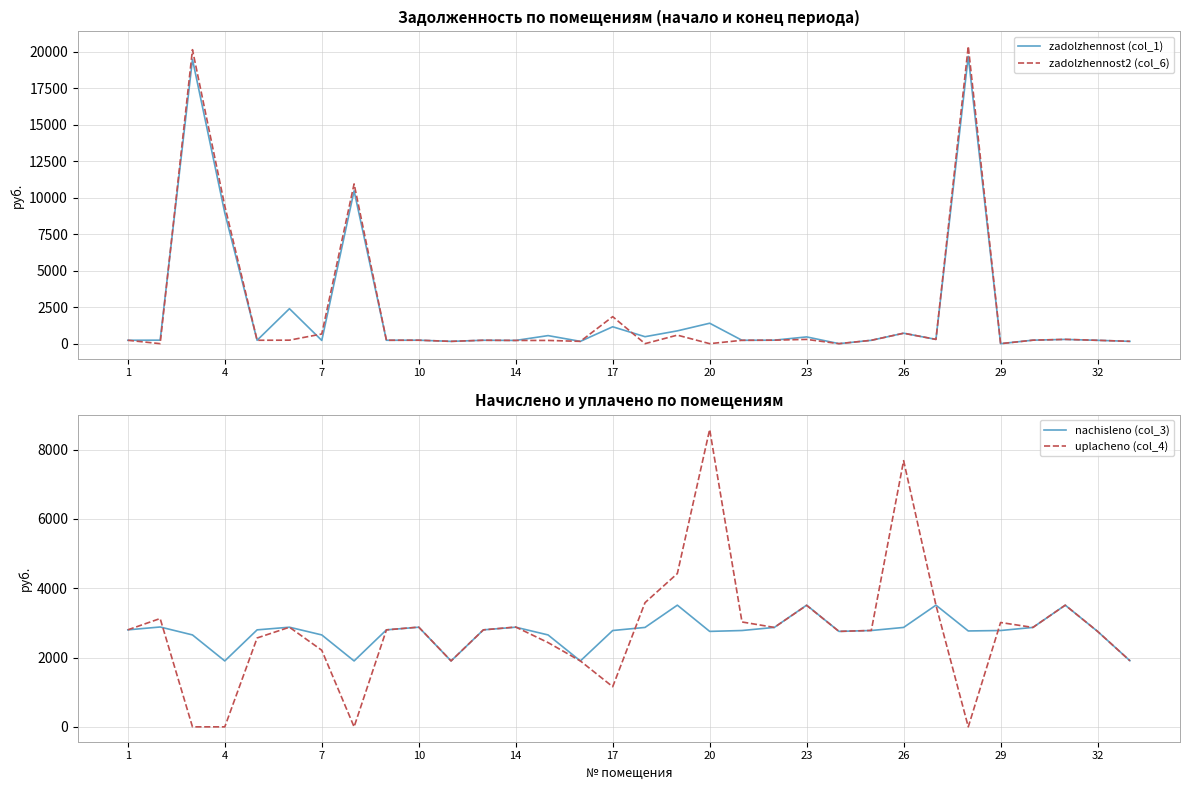

What is the lowest value of the nachisleno (col_3) series?

1901.6